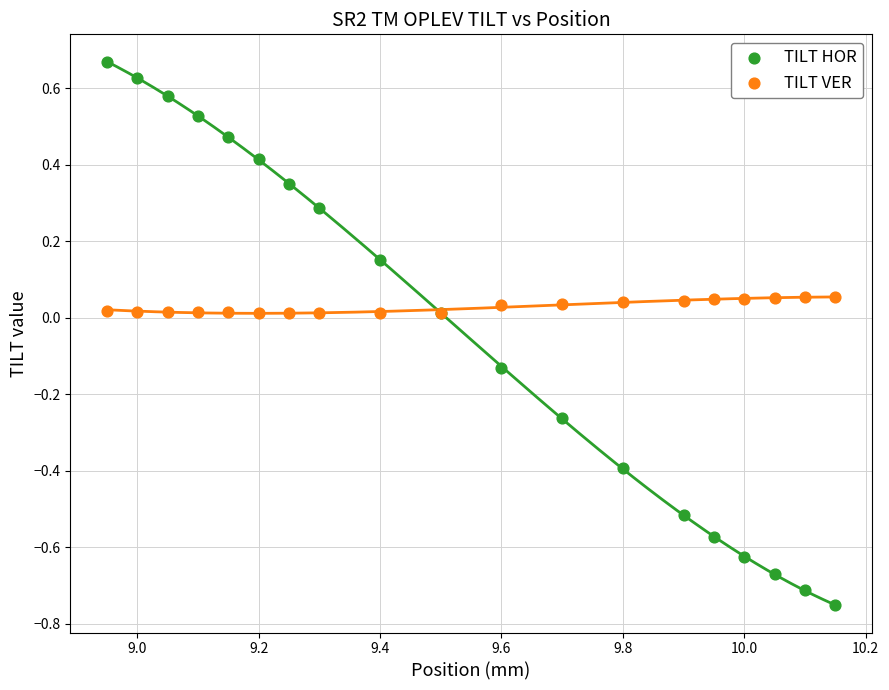

What are all the series names shown in the legend?

TILT HOR, TILT VER